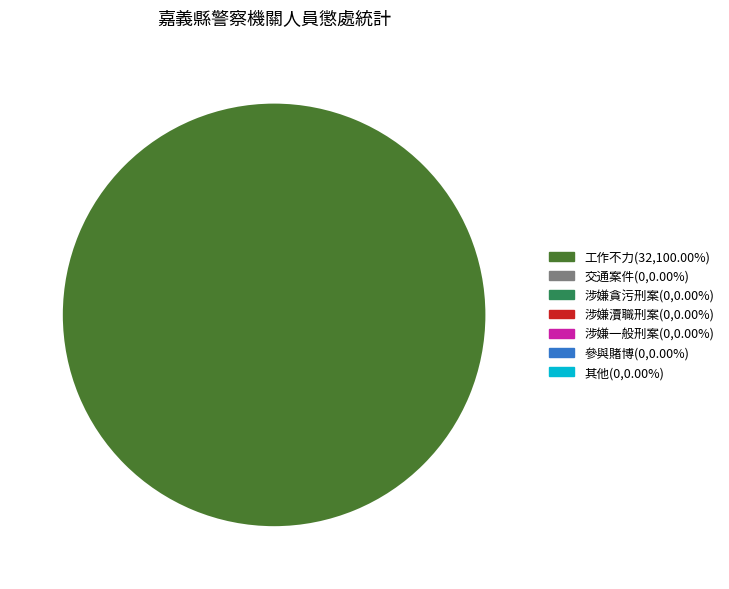

Count the number of slices in the pie.

1